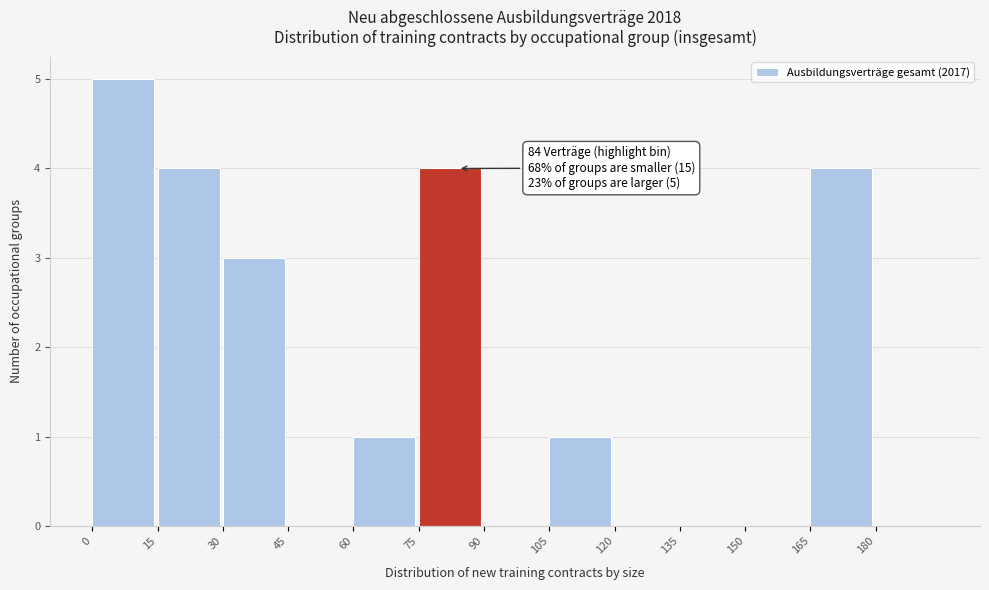

Over which range of the x-axis is the bar tallest?

0 to 15